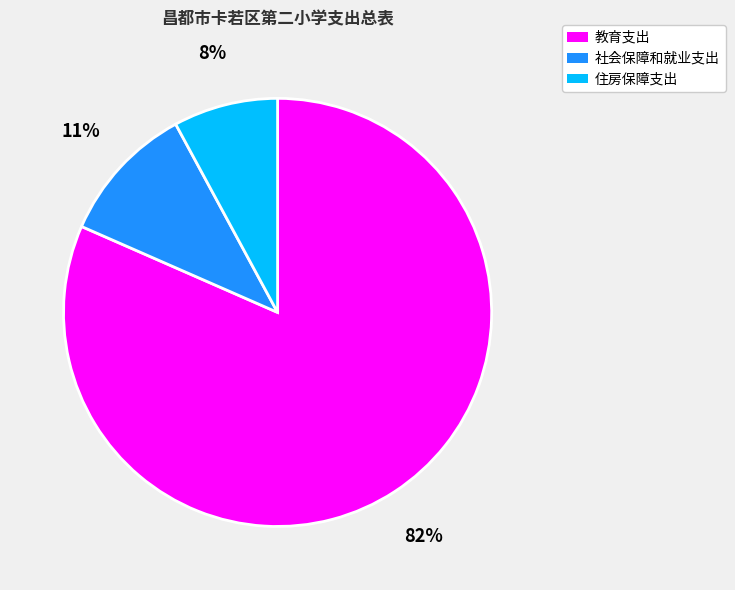

Count the number of slices in the pie.

3